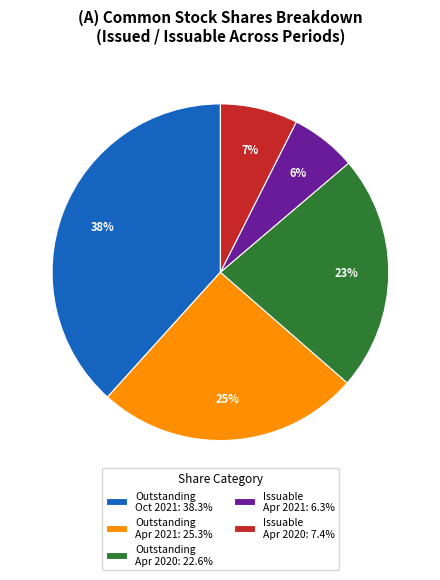

Does any single category account for the majority?

No